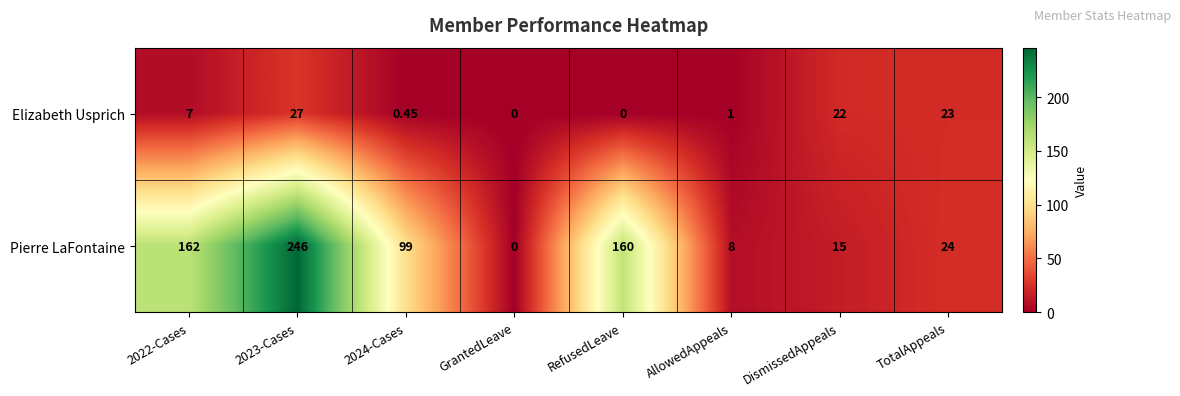

Count the number of data series in this chart.

2